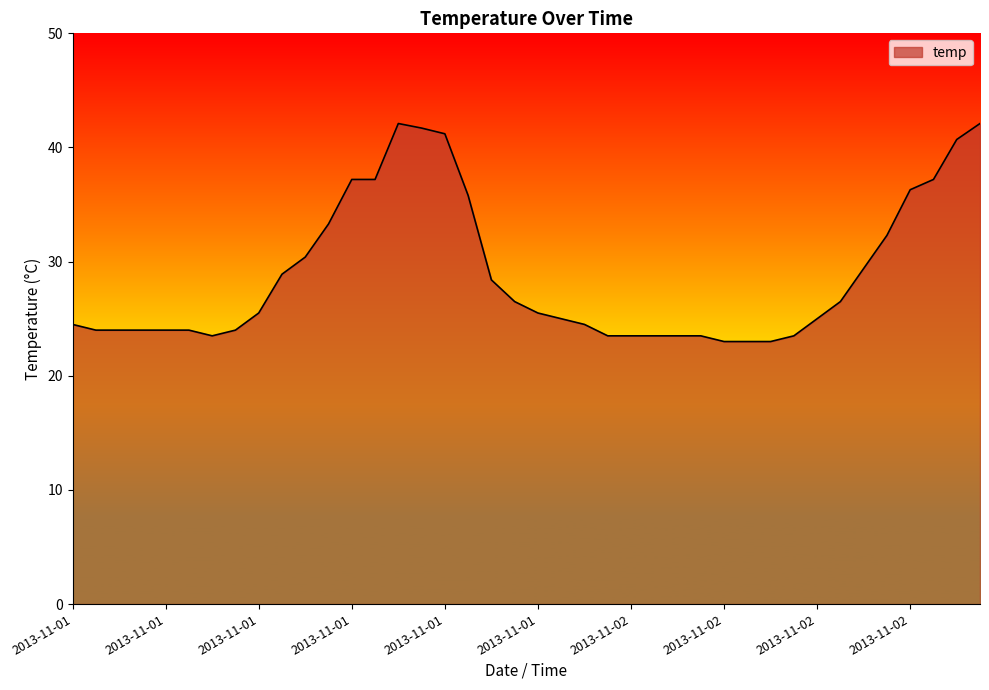

What is the average value?

28.9